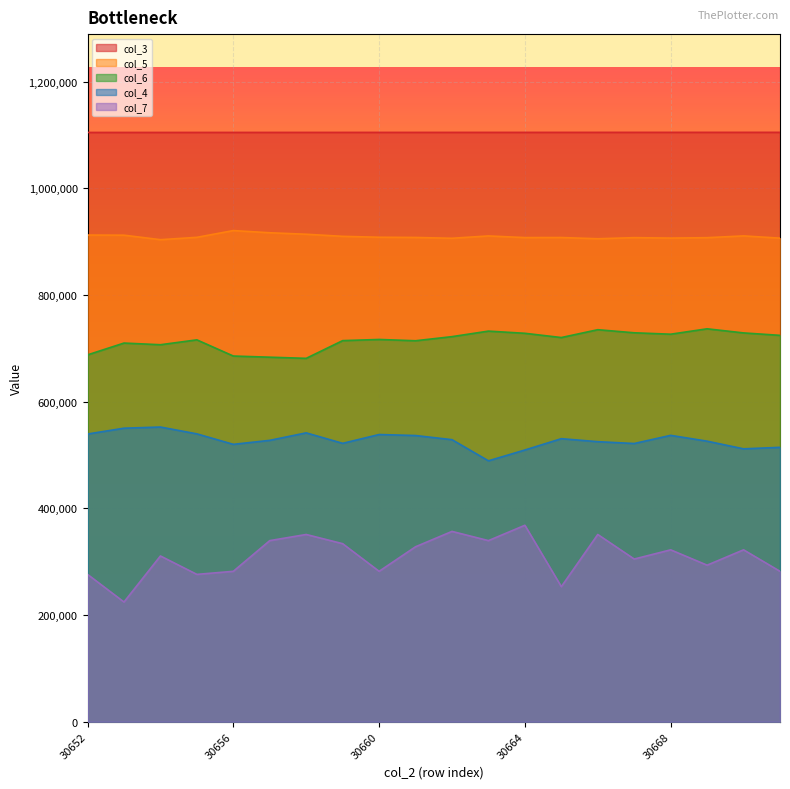

Rank the series by their average value, from highest to lowest.

col_3, col_5, col_6, col_4, col_7